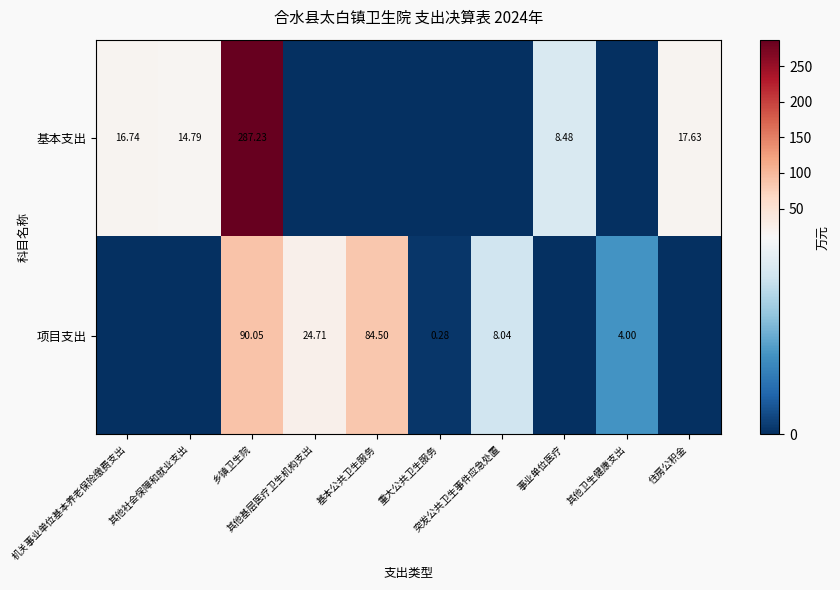

Is the value of 基本支出 at 其他社会保障和就业支出 greater than the value of 项目支出 at 其他卫生健康支出?

Yes